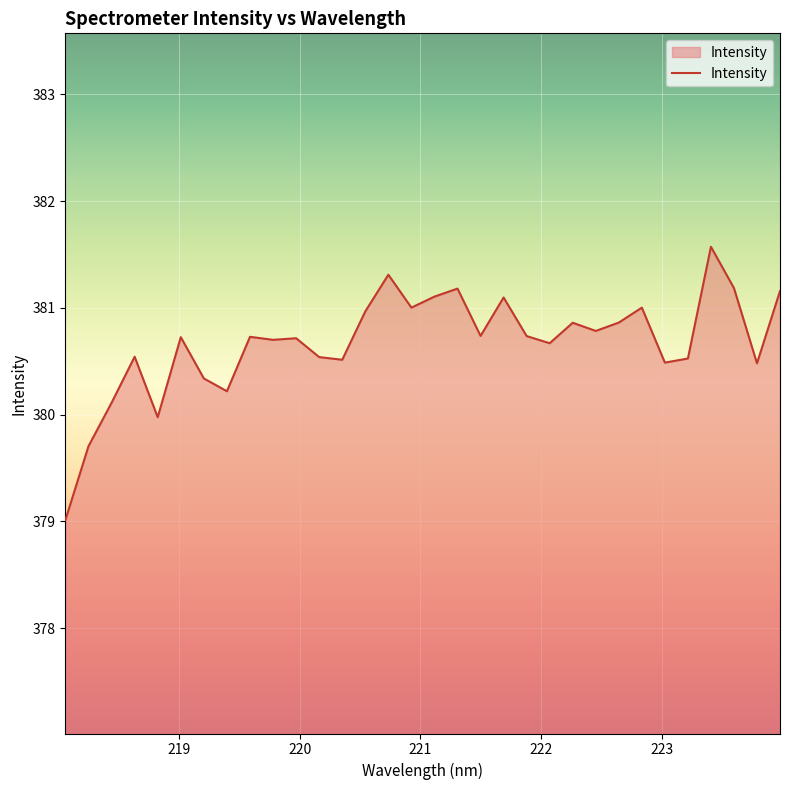

What is the smallest value displayed?

379.0